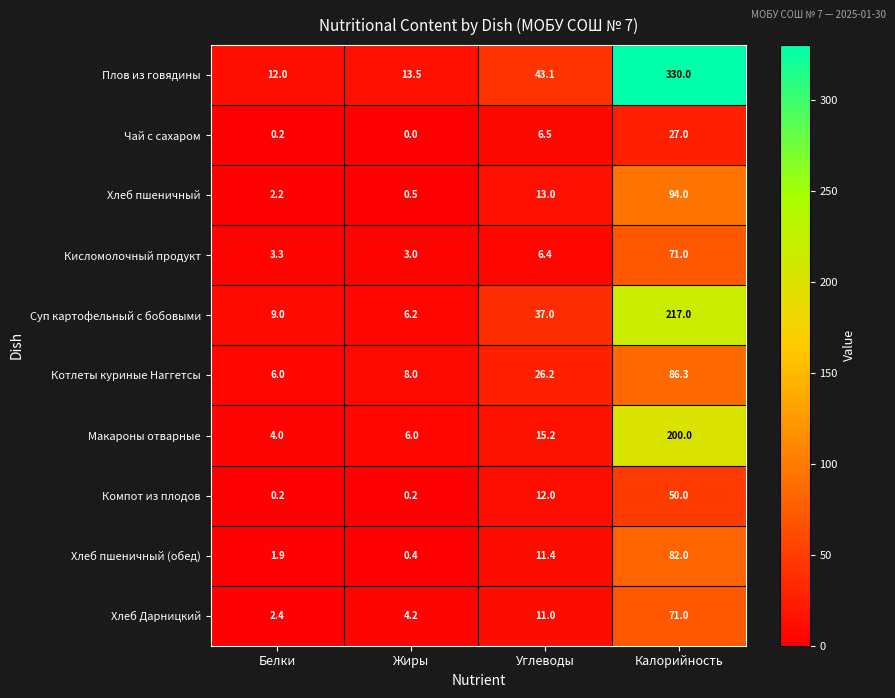

Where is Хлеб пшеничный (обед) nearest to the value 41?

Углеводы